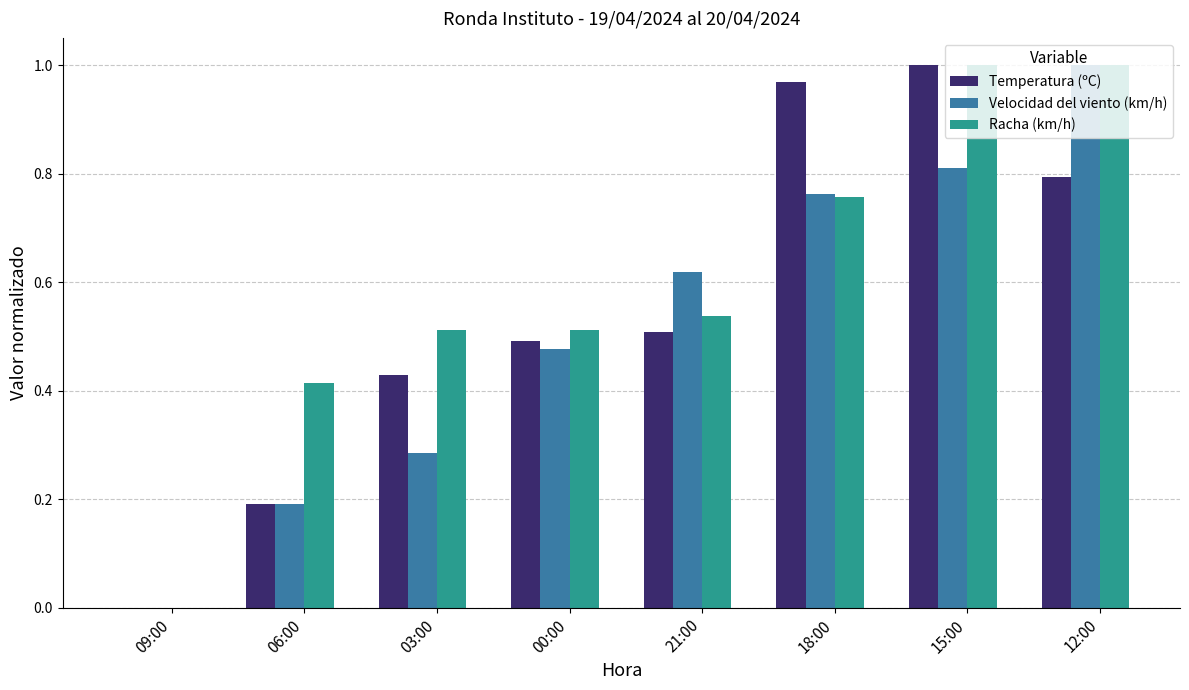

The Velocidad del viento (km/h) series shows 0.1 at 06:00. True or false?

False